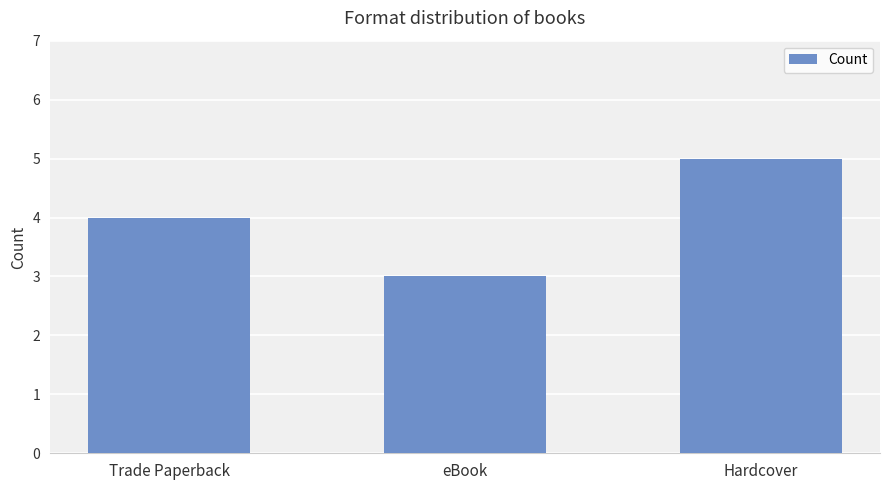

What is the approximate value at Trade Paperback?

4